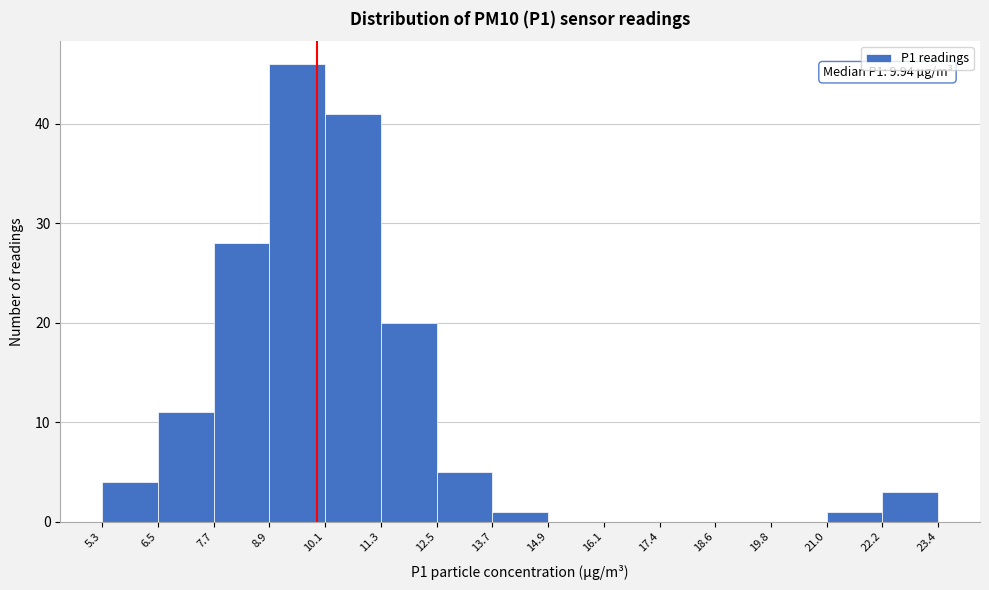

Which range on the x-axis has the tallest bar?

8.9 to 10.1